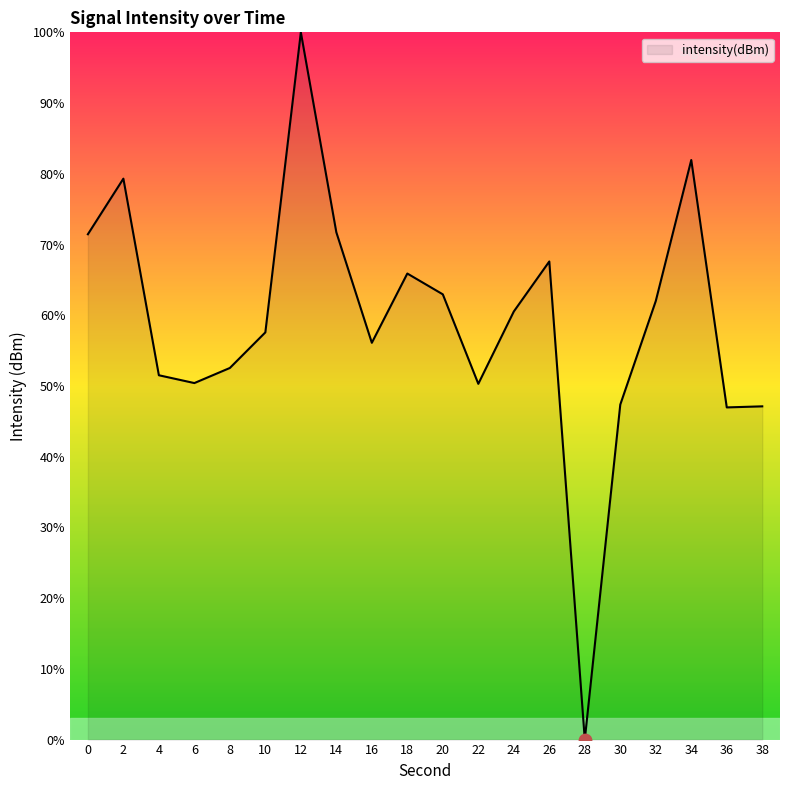

What is the change in value from 20 to 28?

-63.0